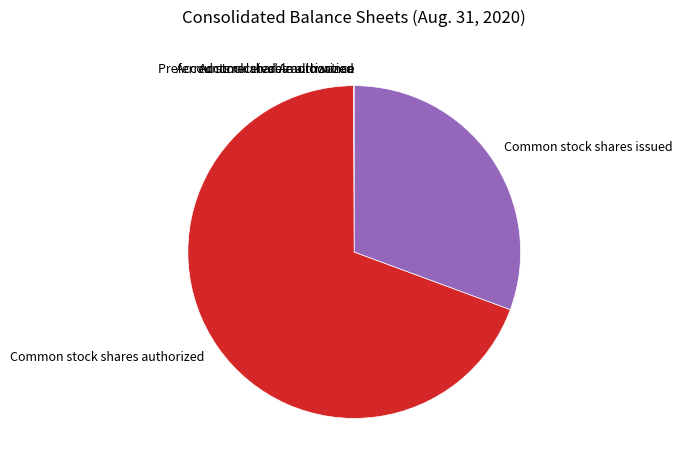

Does any single category account for the majority?

Yes